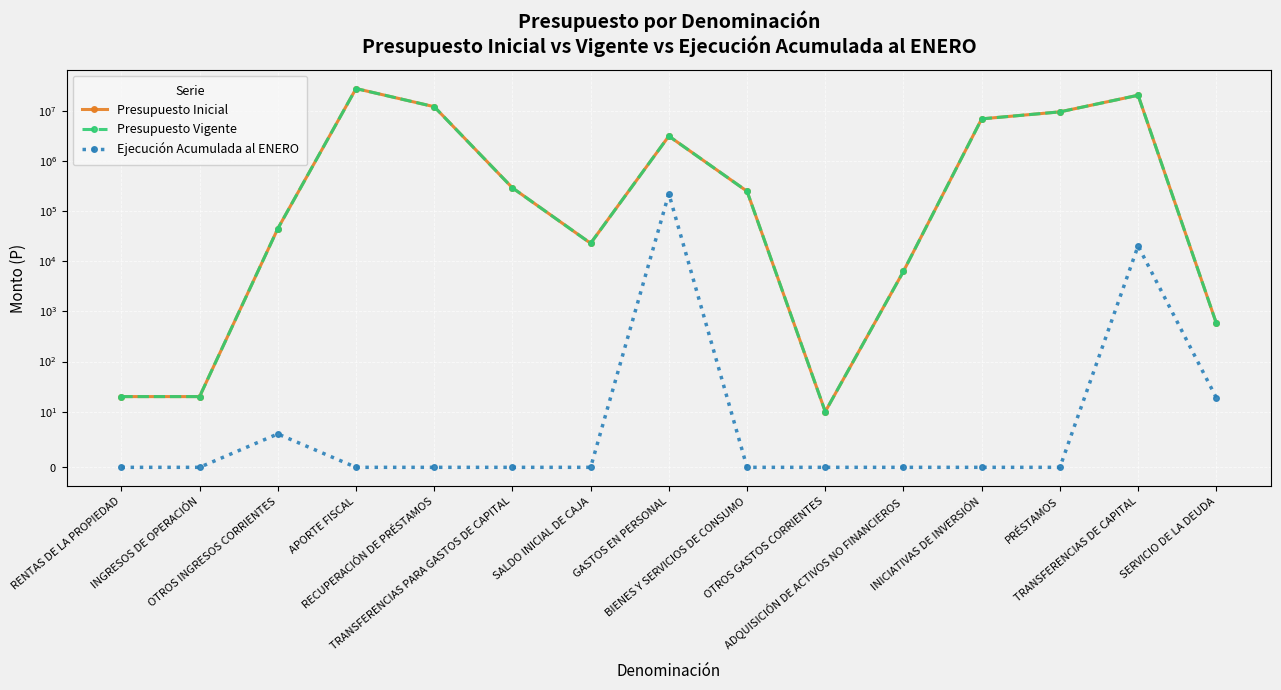

Which series has the largest range (max minus min)?

Presupuesto Inicial